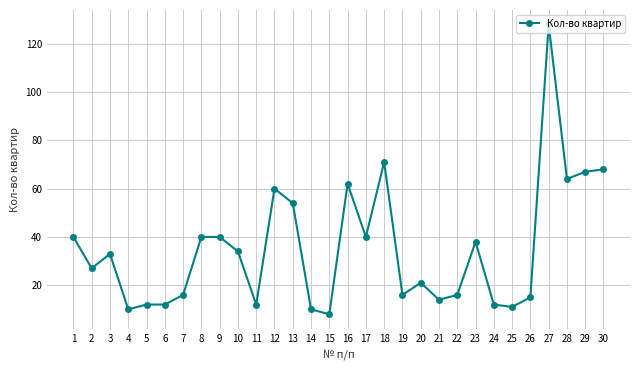

Is it true that the value at 27 is 128?

True